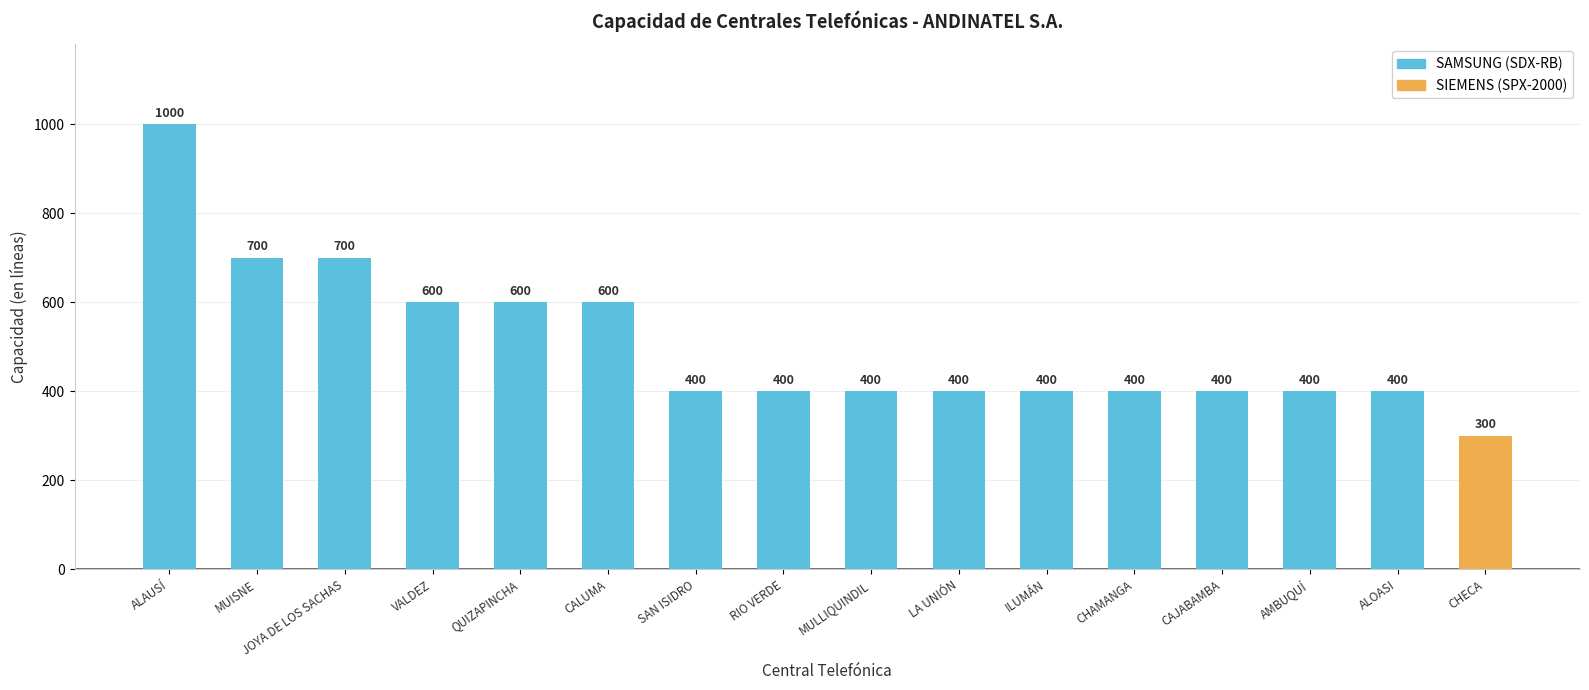

Reading right to left, transcribe all the data shown in this chart.

CHECA=300	ALOASI=400	AMBUQUÍ=400	CAJABAMBA=400	CHAMANGA=400	ILUMÁN=400	LA UNIÓN=400	MULLIQUINDIL=400	RIO VERDE=400	SAN ISIDRO=400	CALUMA=600	QUIZAPINCHA=600	VALDEZ=600	JOYA DE LOS SACHAS=700	MUISNE=700	ALAUSÍ=1000